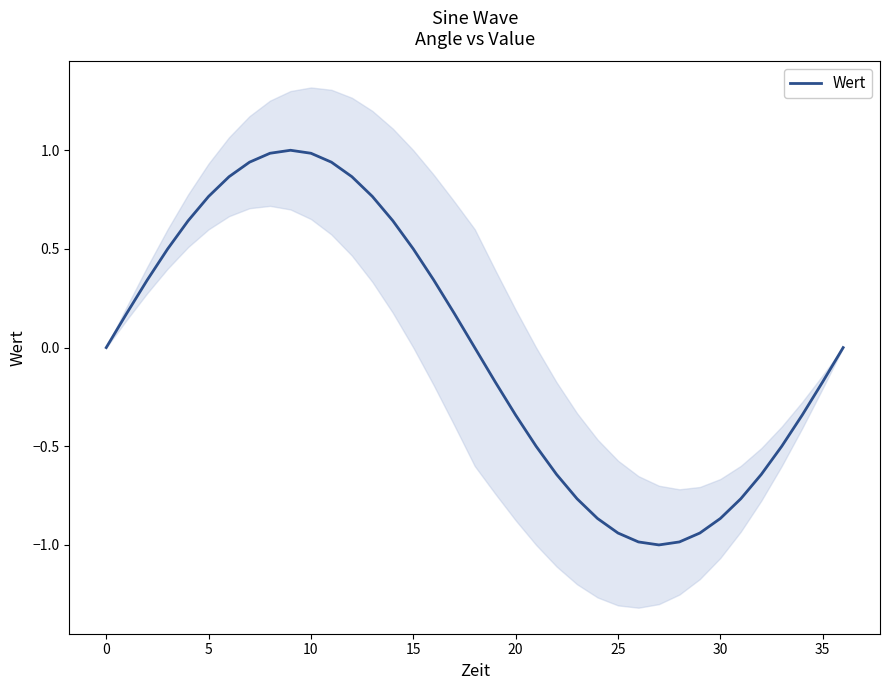

The chart shows a value of -1.4 at 27. True or false?

False